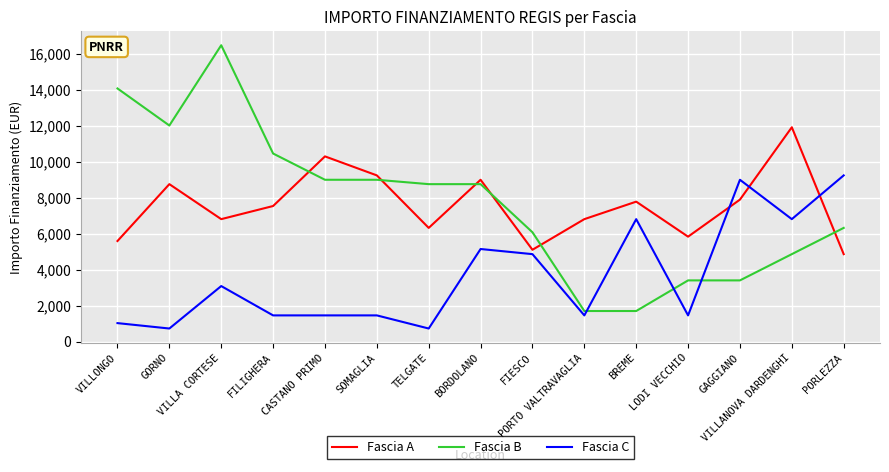

Which series has the widest spread of values?

Fascia B